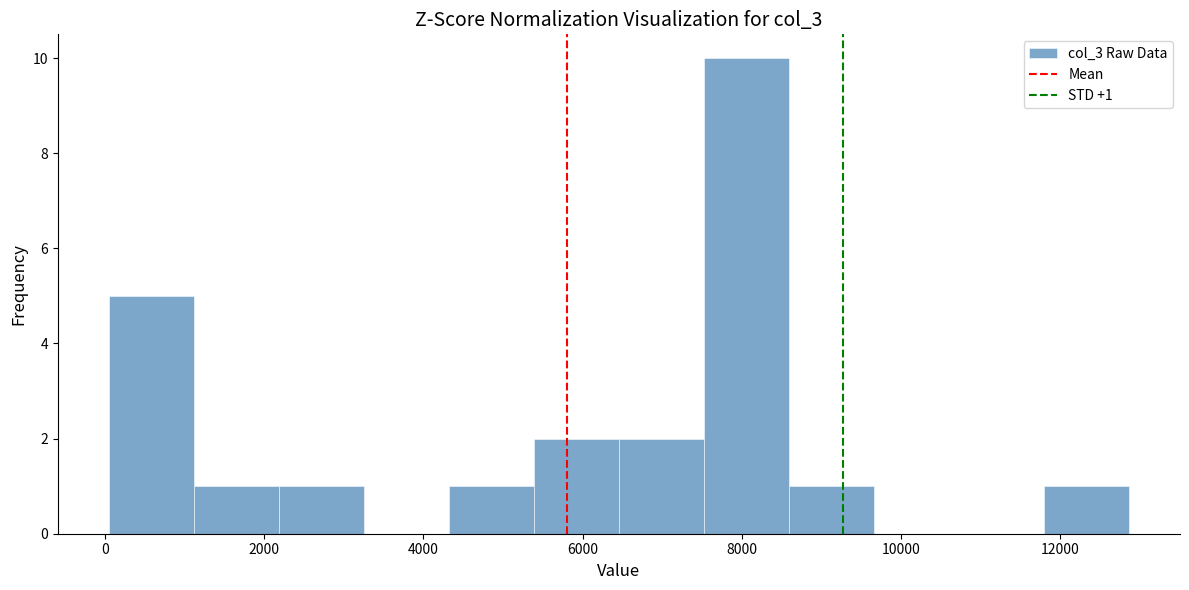

Which range on the x-axis has the tallest bar?

7600 to 8600